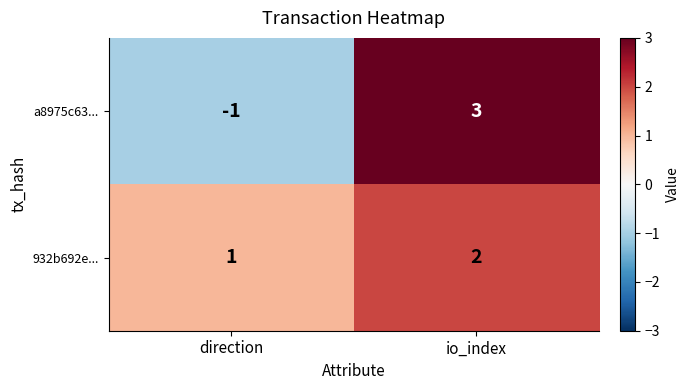

At which label is 932b692e... closest to 1?

direction